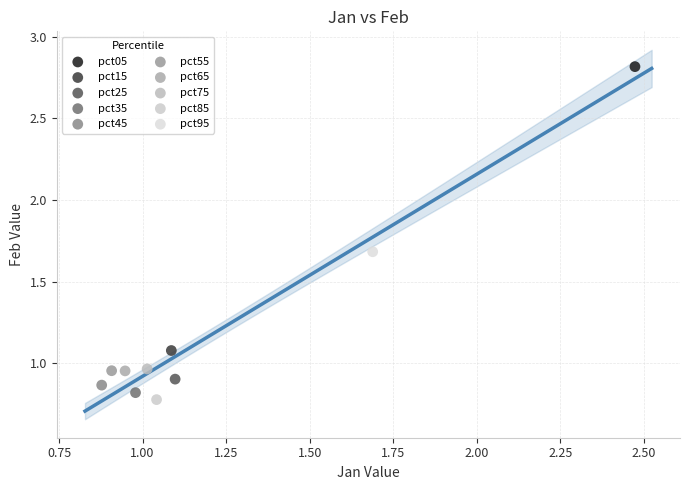

What are all the series names shown in the legend?

pct05, pct15, pct25, pct35, pct45, pct55, pct65, pct75, pct85, pct95